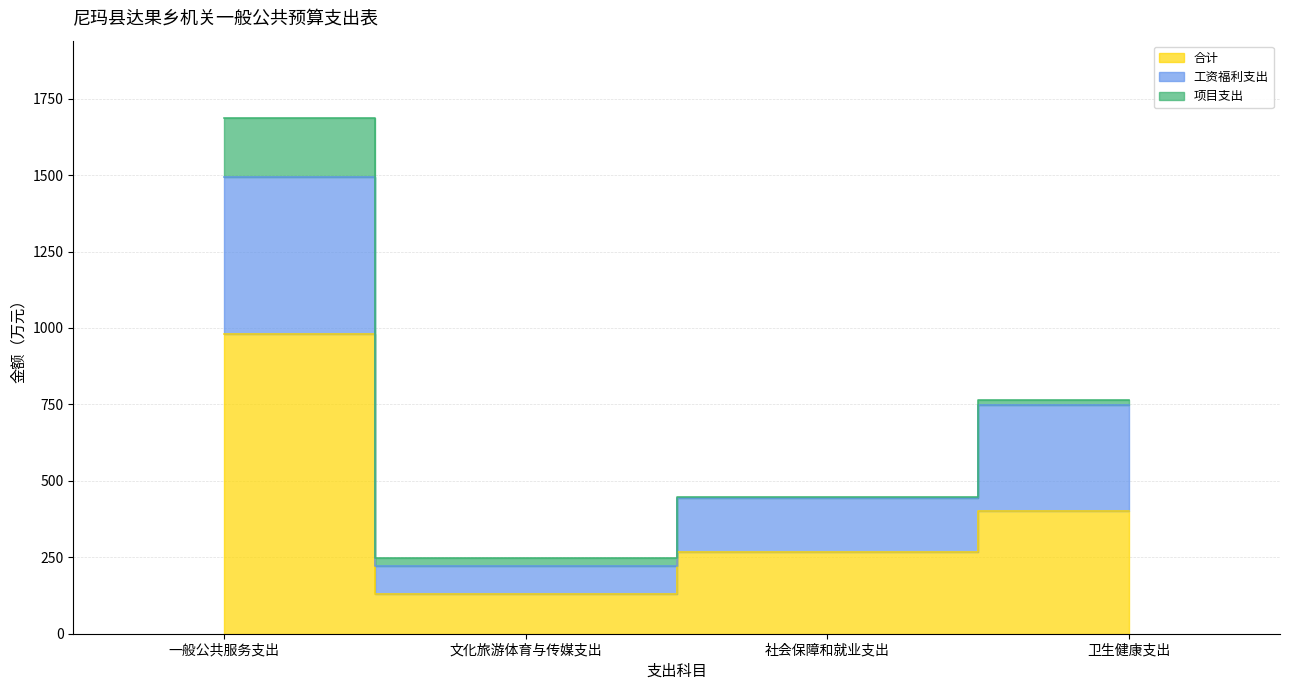

Which series has the widest spread of values?

合计